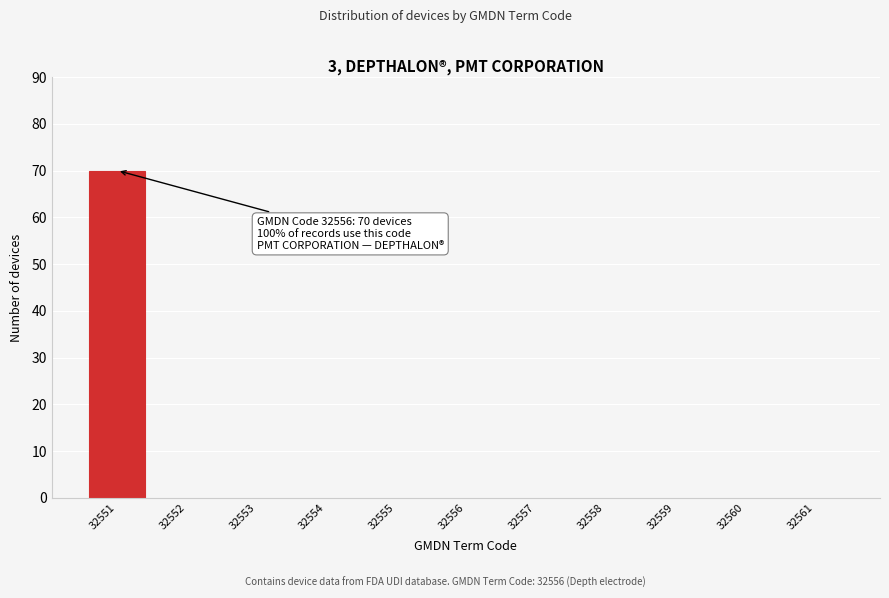

Reading left to right, list all the values displayed in this chart.

32551=70	32552=0	32553=0	32554=0	32555=0	32556=0	32557=0	32558=0	32559=0	32560=0	32561=0